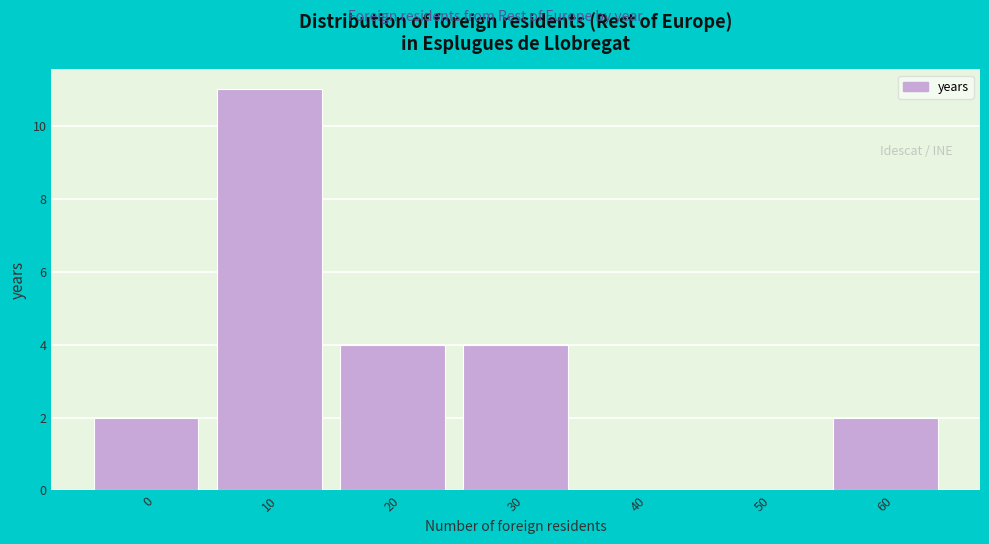

Reading left to right, transcribe all the data shown in this chart.

0=2	10=11	20=4	30=4	40=0	50=0	60=2